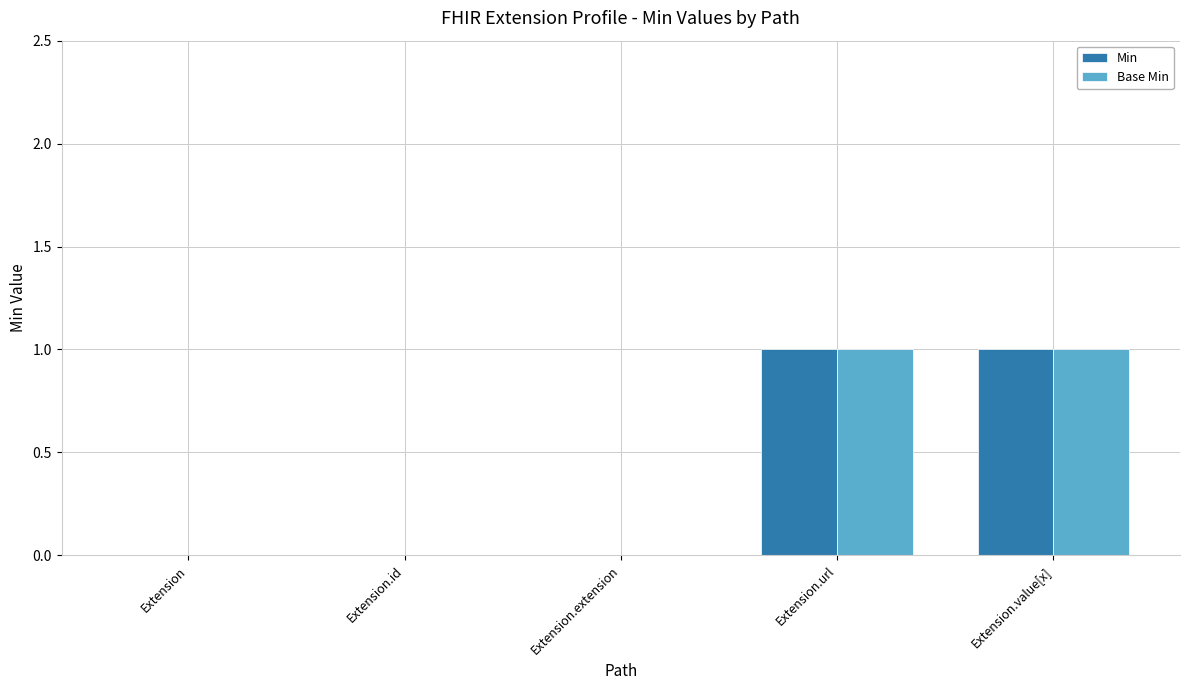

Reading right to left, extract all data points from this chart.

Min: 1	1	0	0	0
Base Min: 1	1	0	0	0